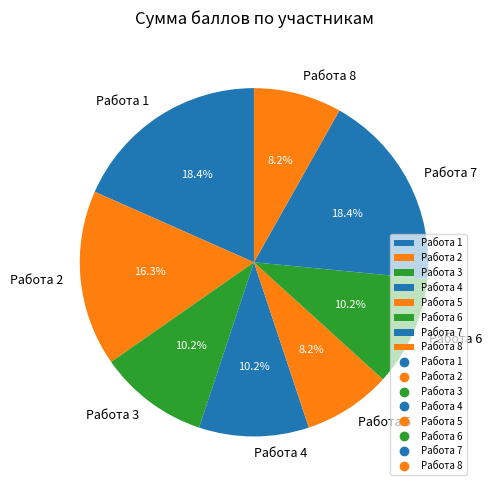

Does Работа 1 represent more than half of the total?

No